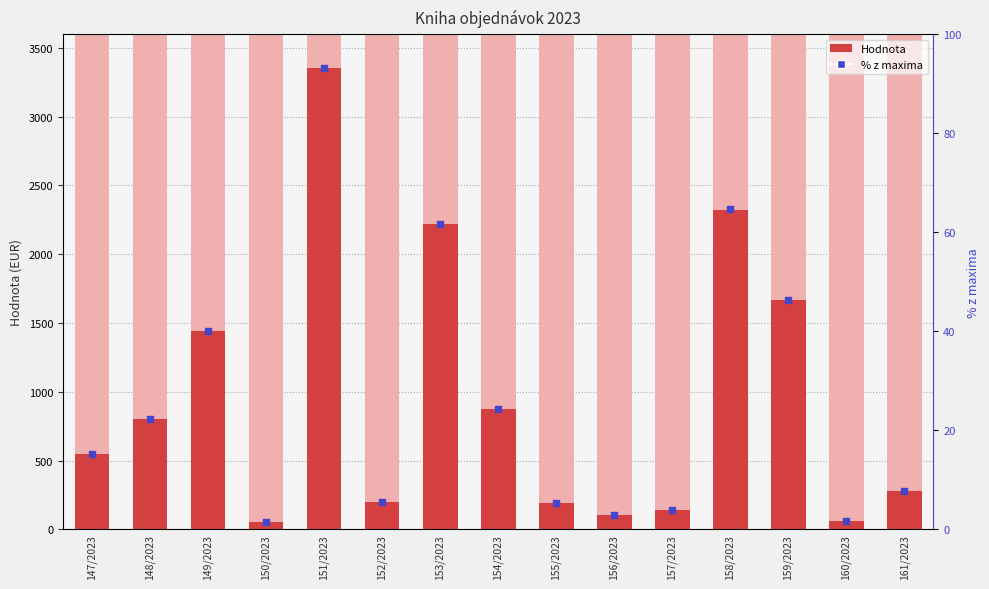

Which series has the largest total across all categories?

Hodnota